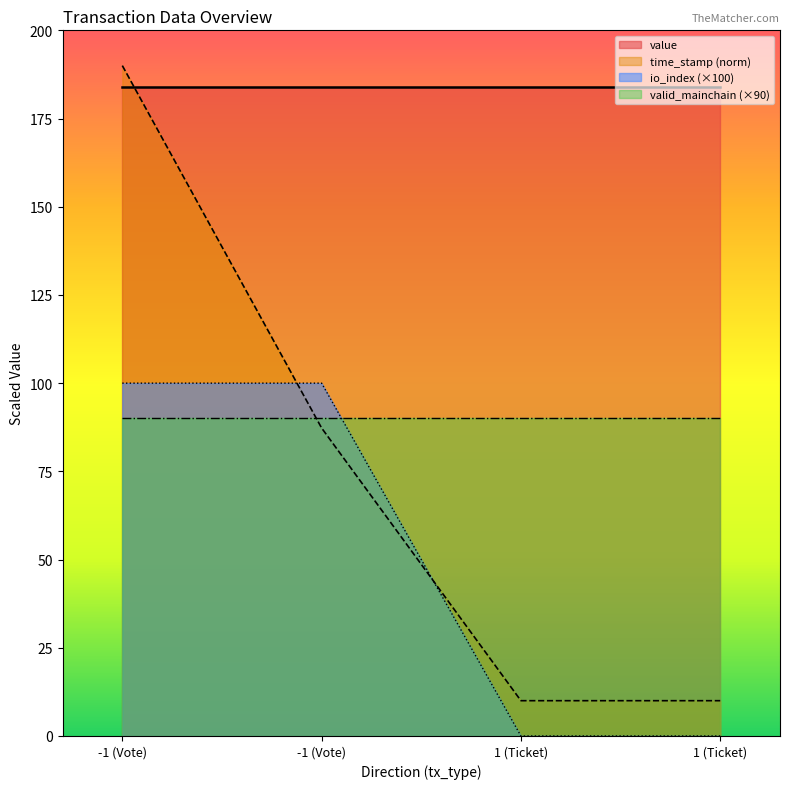

How many intersections are there between io_index and time_stamp?

2